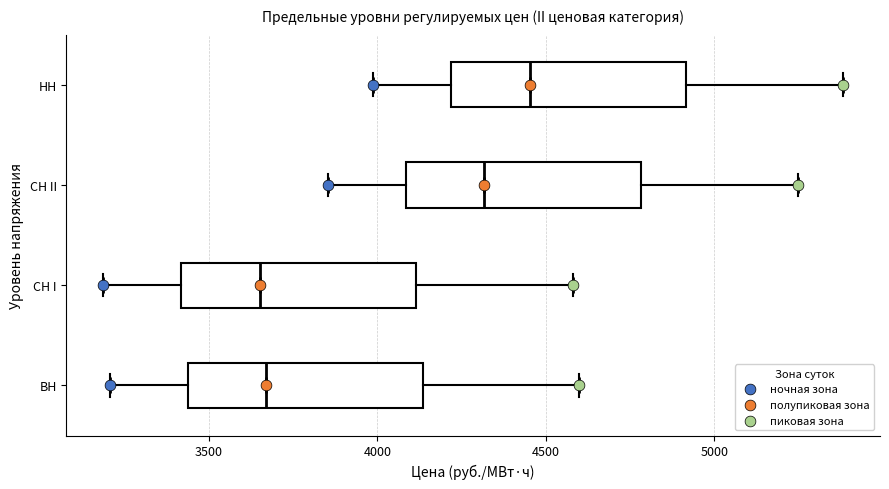

Reading bottom to top, transcribe this box plot: for each box, give where its median line is, the range the box spans, and where its two whiskers end, as read against the x-axis. The values are not printed on the chart, so give them approximately, as read against the axis.

ВН: median 3650, box 3450 to 4150, whiskers 3200 to 4600
СН I: median 3650, box 3400 to 4100, whiskers 3200 to 4600
СН II: median 4300, box 4100 to 4800, whiskers 3850 to 5250
НН: median 4450, box 4200 to 4900, whiskers 4000 to 5400